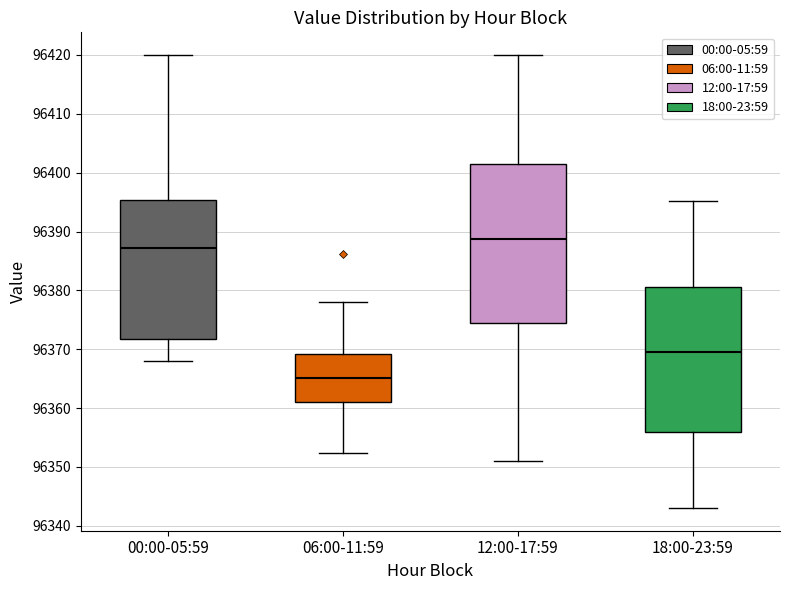

Comparing the boxes themselves (not the whiskers), which one is the tallest?

12:00-17:59